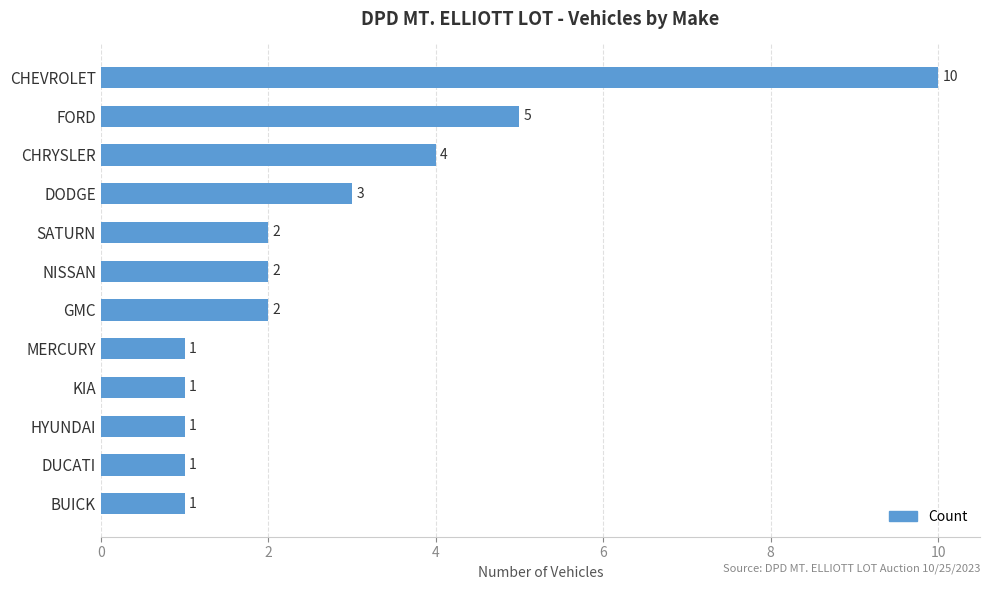

What is the label of the 9th bar from the bottom?

DODGE